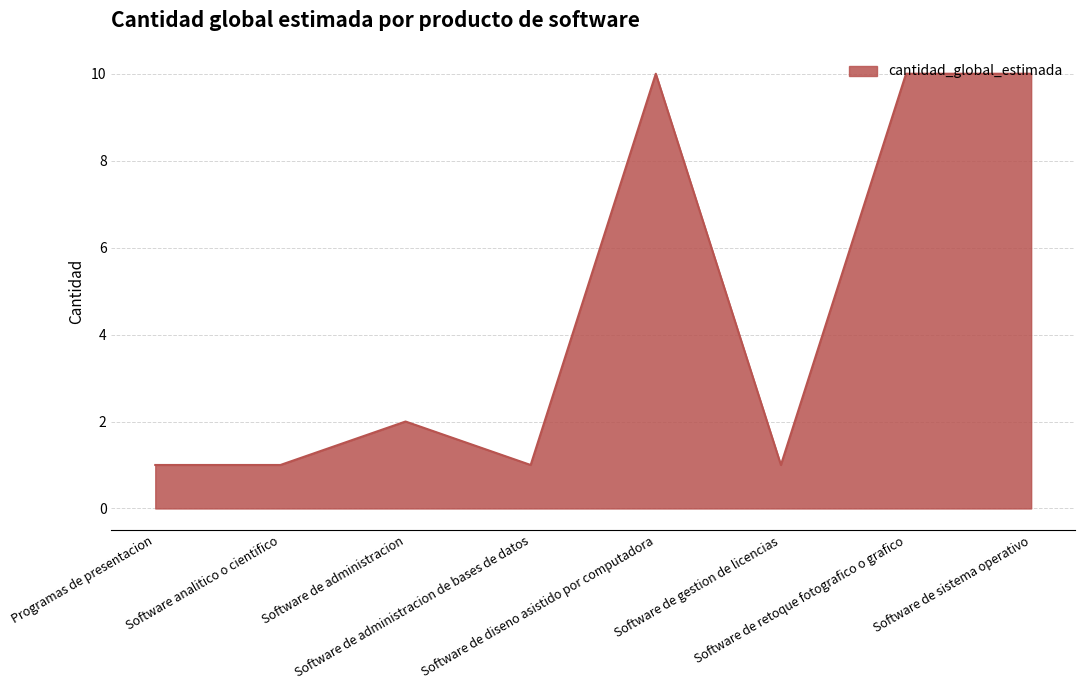

What is the difference between the maximum and second lowest values?

9